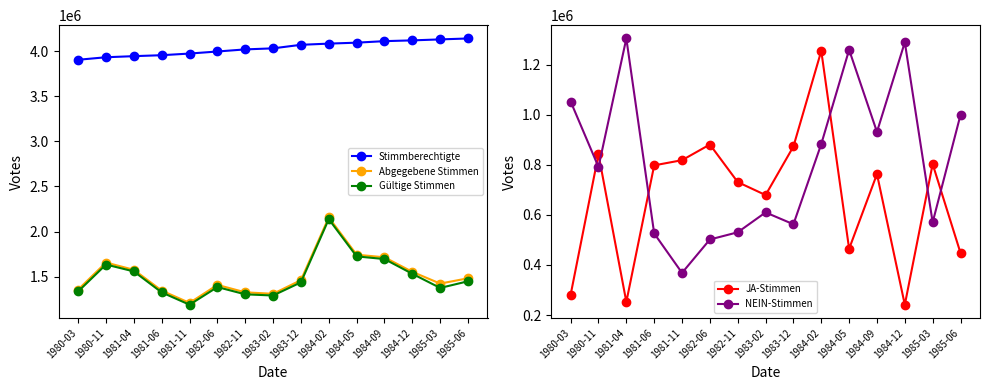

True or false: JA-Stimmen and Stimmberechtigte cross at least once.

False